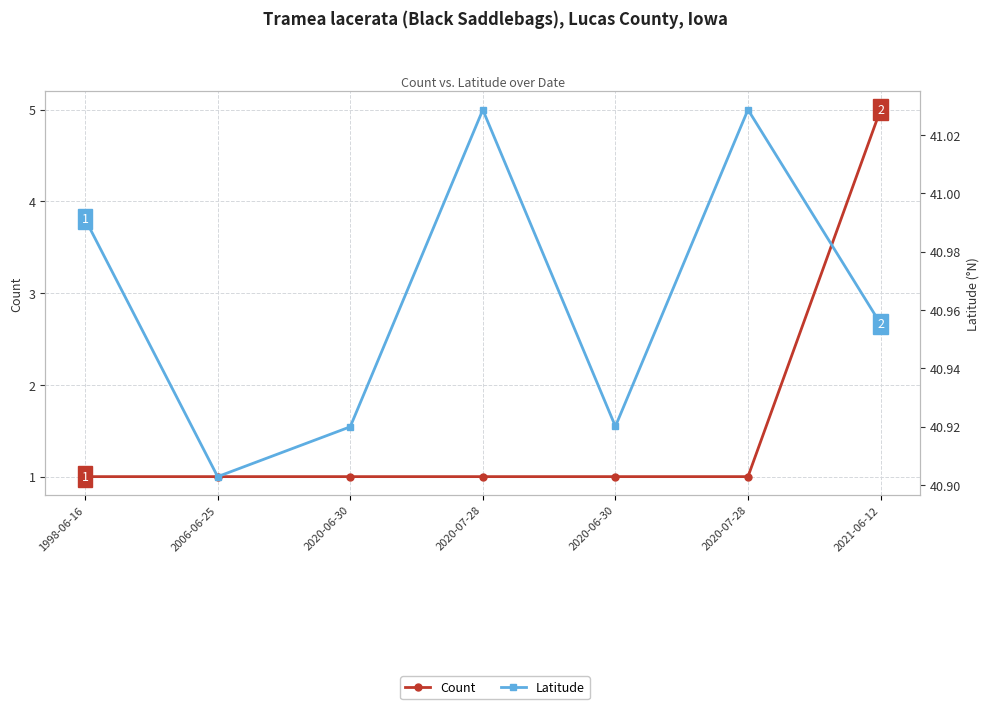

What is the sum of all Count values?

11.0